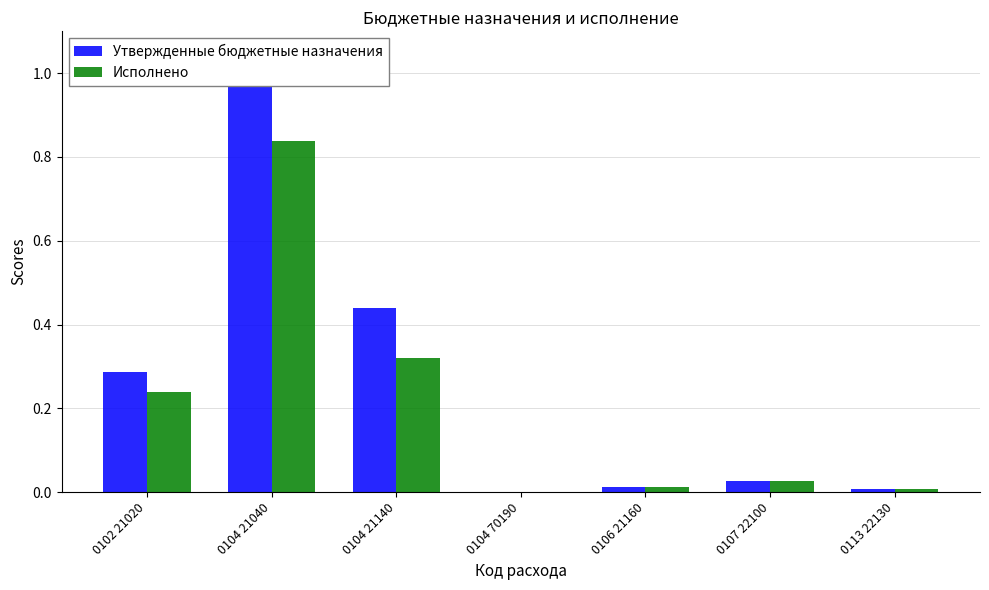

Which category has the highest value across all series?

0104 21040